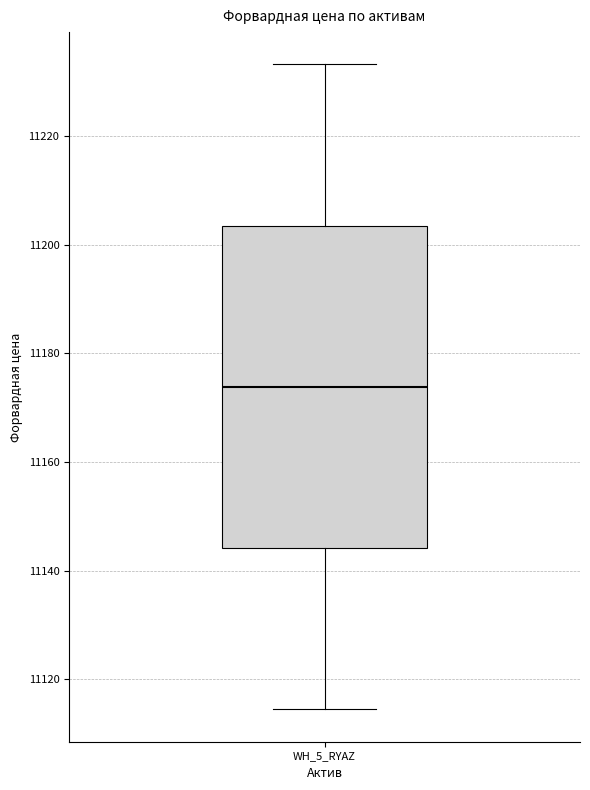

Read this box plot against the y-axis: the position of the median line, the range covered by the box, and the ends of both whiskers. The values are not printed on the chart, so give them approximately, as read against the axis.

median 11174, box 11144 to 11204, whiskers 11114 to 11234